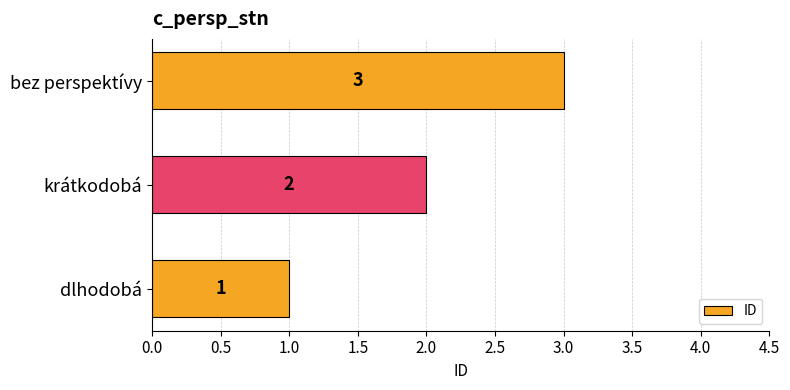

At which category does the chart reach its peak across all series?

bez perspektívy